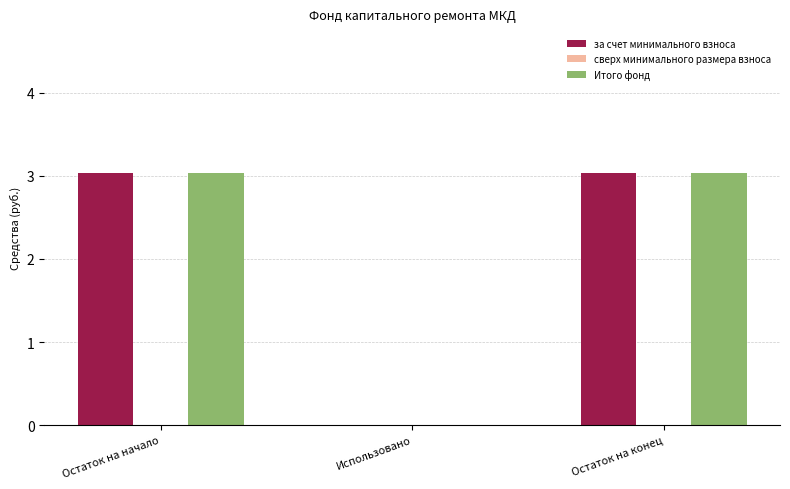

Are the bars grouped side by side (vs. stacked)?

Yes